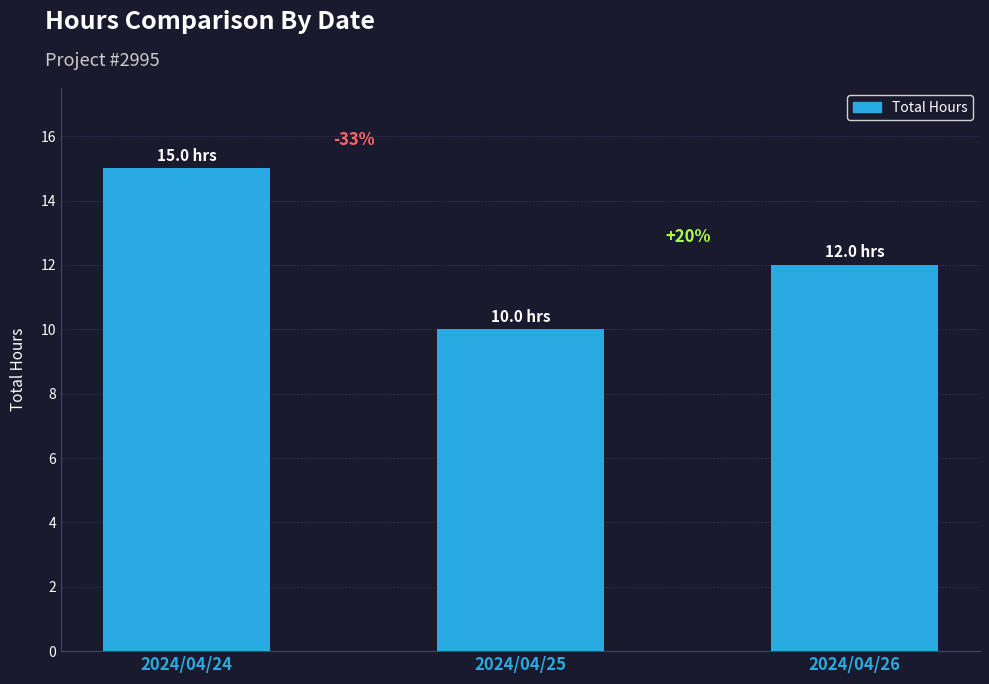

How many bars are there in total?

3